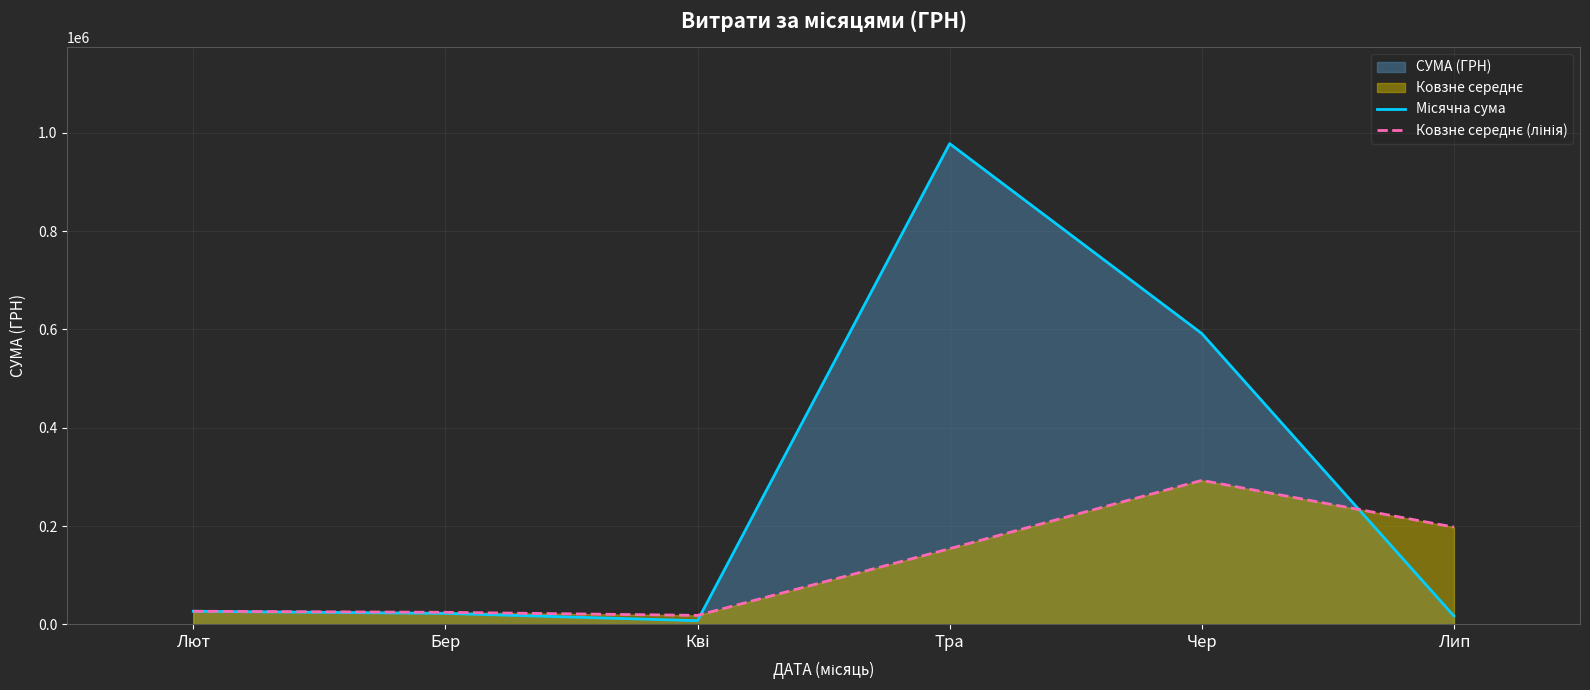

What is the total value across all series at Тра?

1132075.8